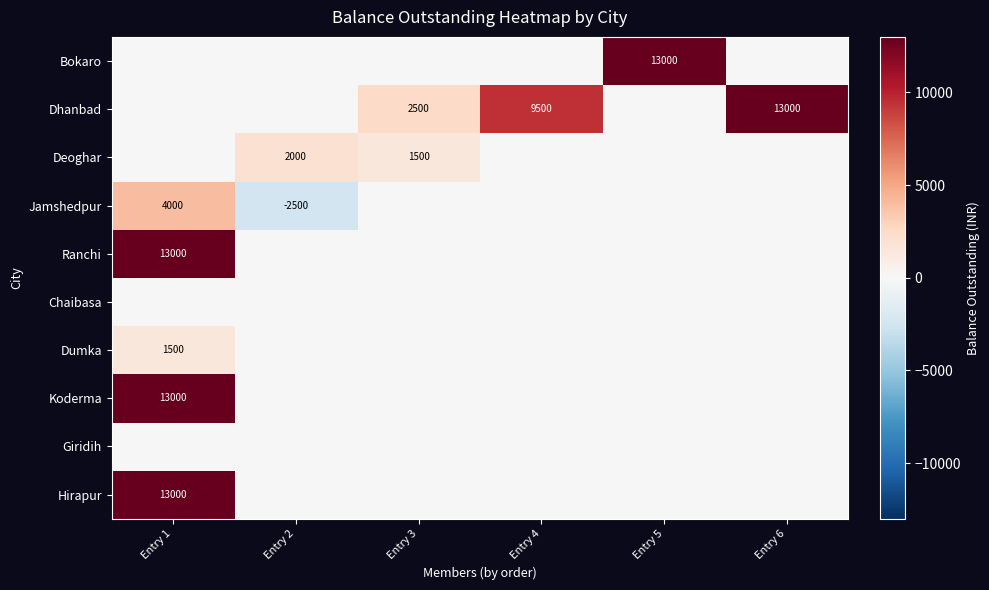

How many distinct data groups are displayed?

10